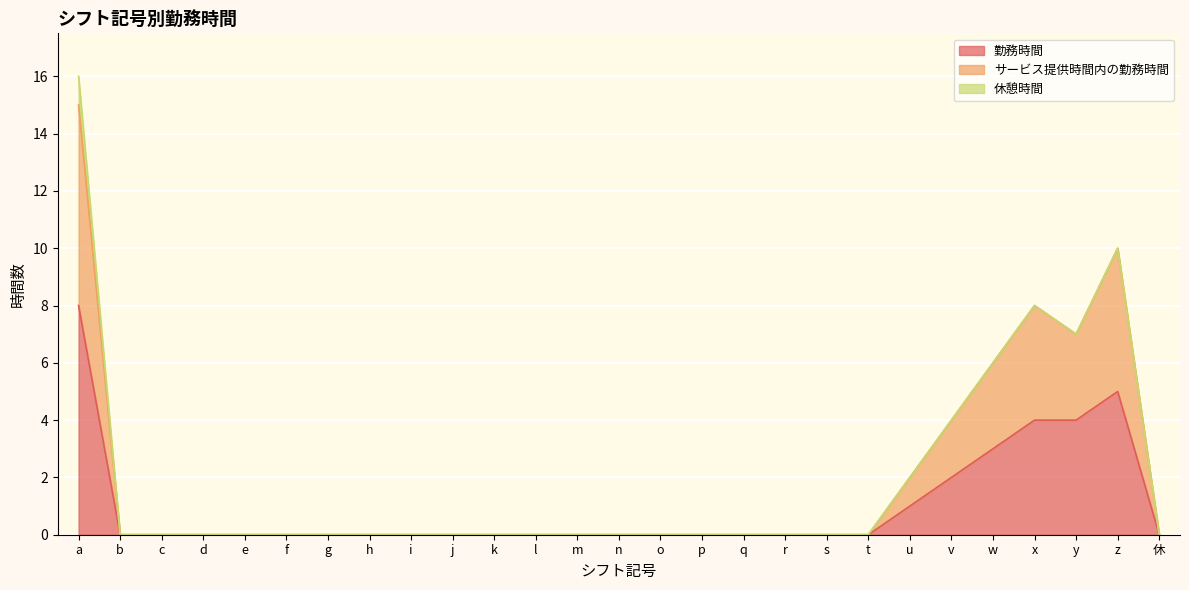

Rank the series at p from highest to lowest value.

勤務時間, サービス提供時間内の勤務時間